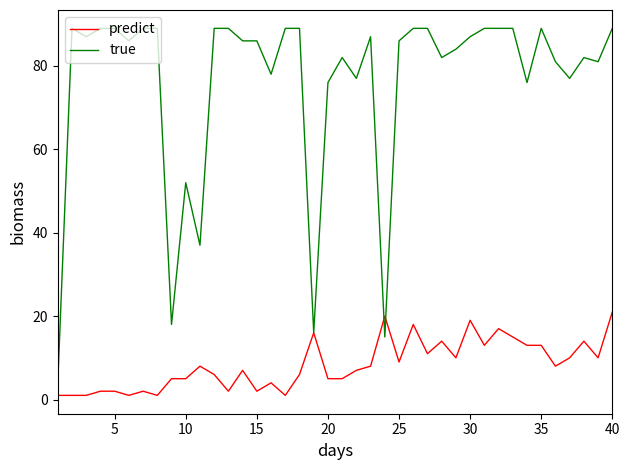

List the series in order of their overall mean, highest first.

true, predict